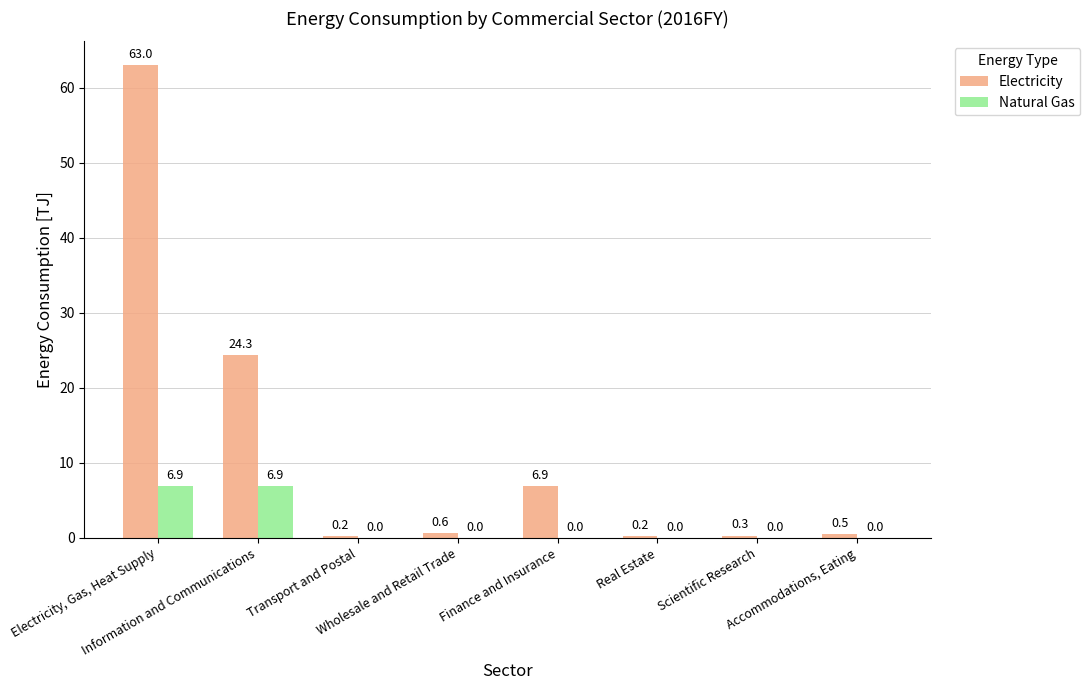

How many groups of bars are there?

8